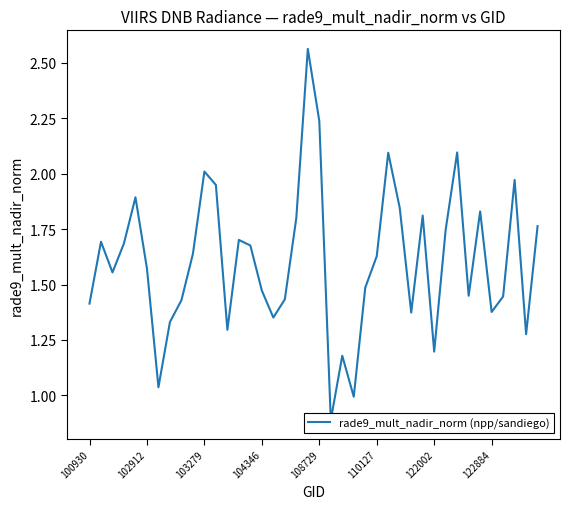

How many points are lower than both their immediate neighbors (excluding endpoints)?

11